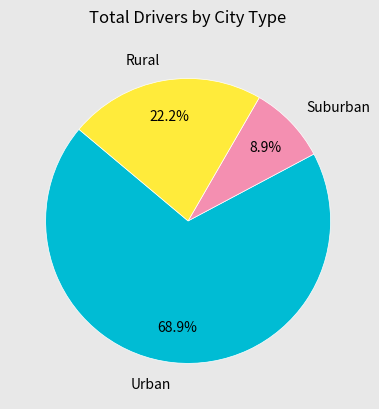

Which category has the smallest portion of the pie?

Suburban